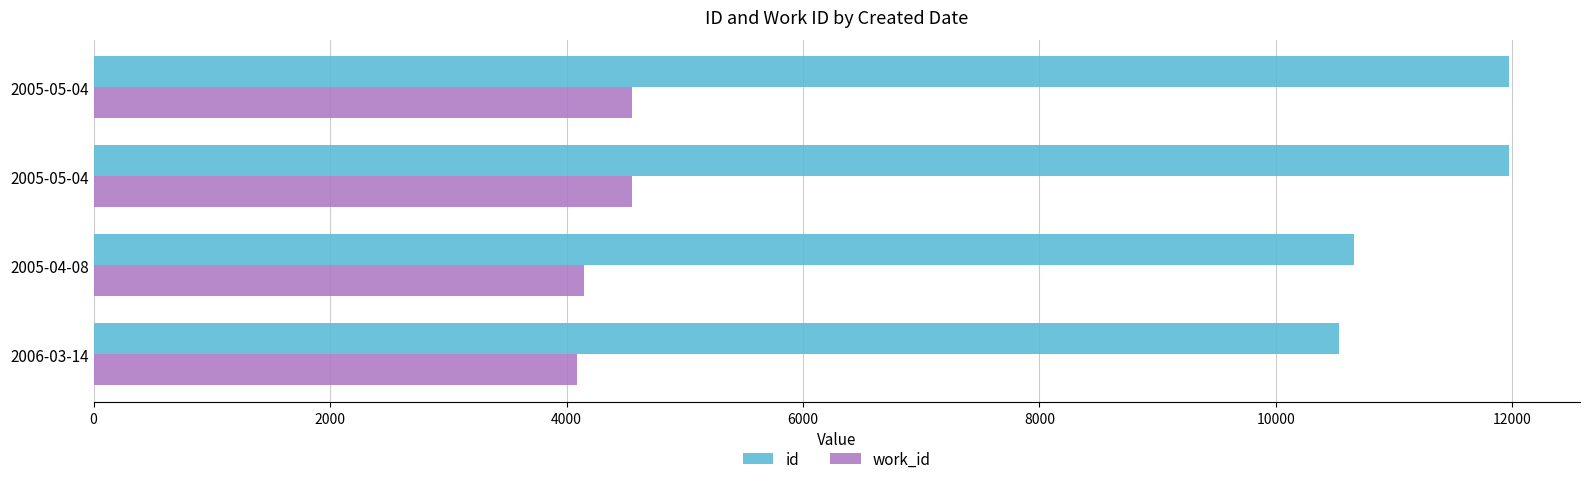

How many series are shown in this chart?

2